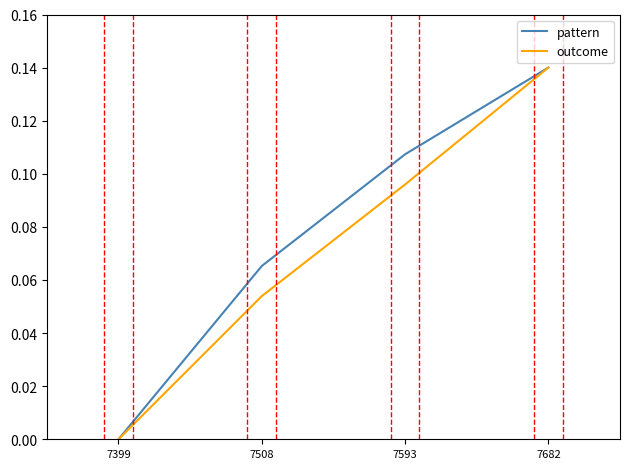

At which label is outcome closest to 0?

7399